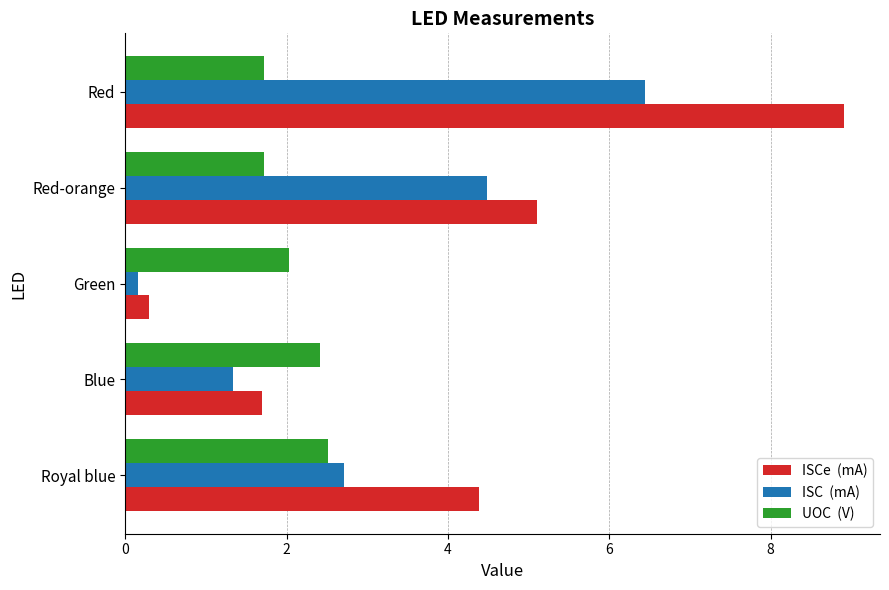

At which category does the chart reach its peak across all series?

Red